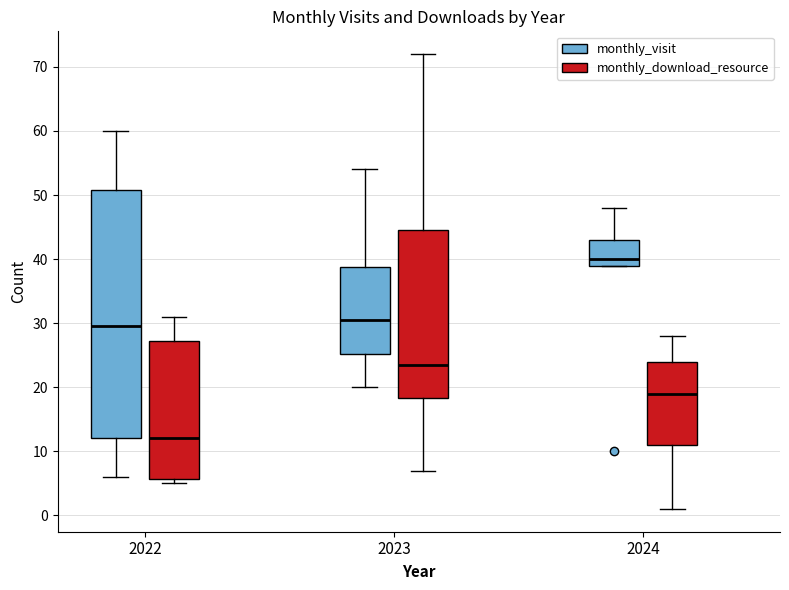

Where is the lower edge of the box for 2022 (monthly_download_resource) on the y-axis? The values are not printed on the chart, so give them approximately, as read against the axis.

6